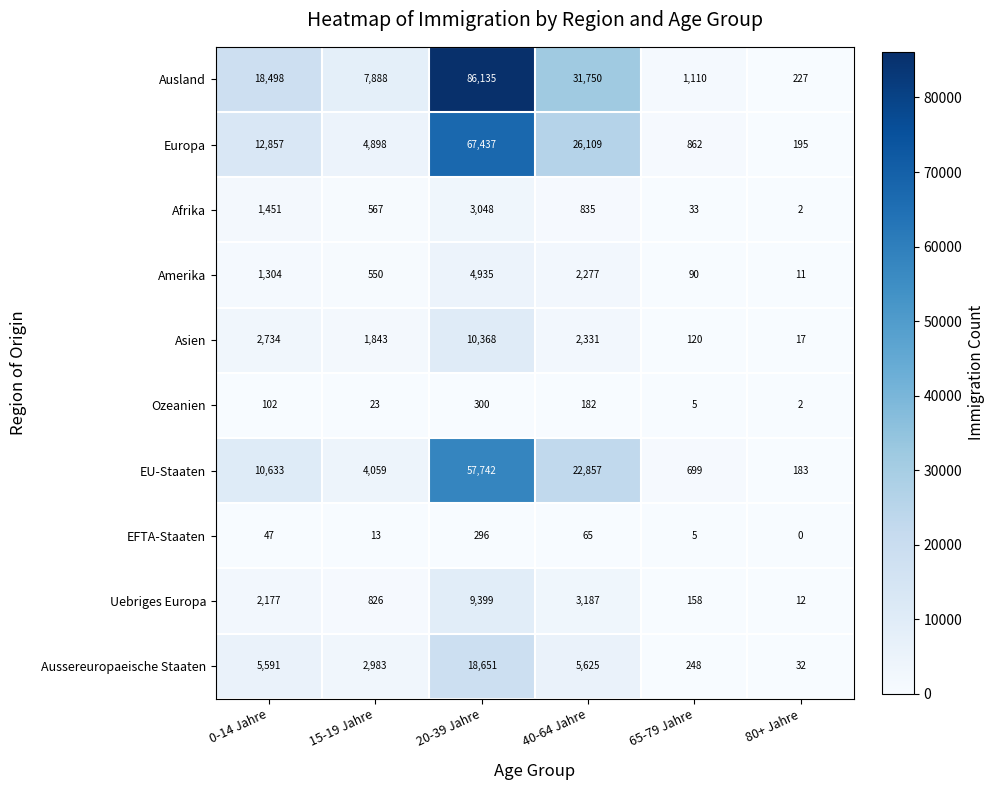

At how many categories does at least one series exceed 36896?

1